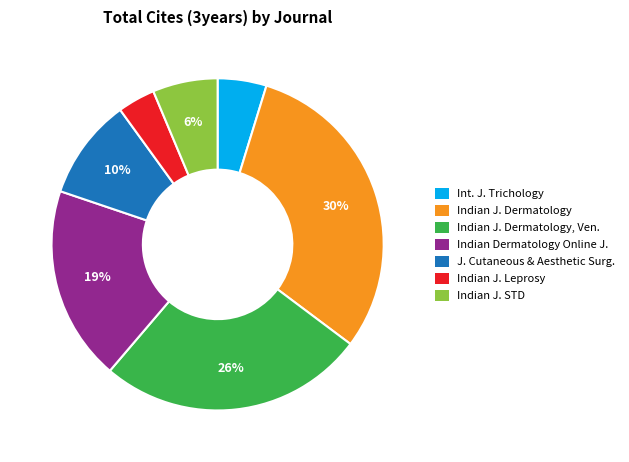

Which category has the smallest portion of the pie?

Indian J. Leprosy